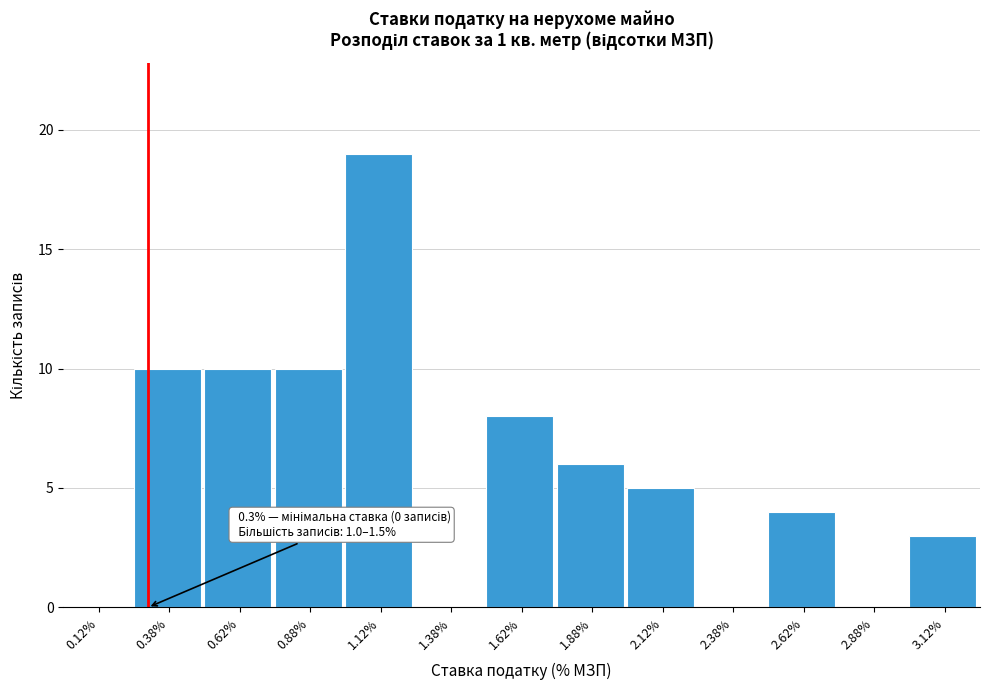

Which range on the x-axis has the tallest bar?

1.00 to 1.25